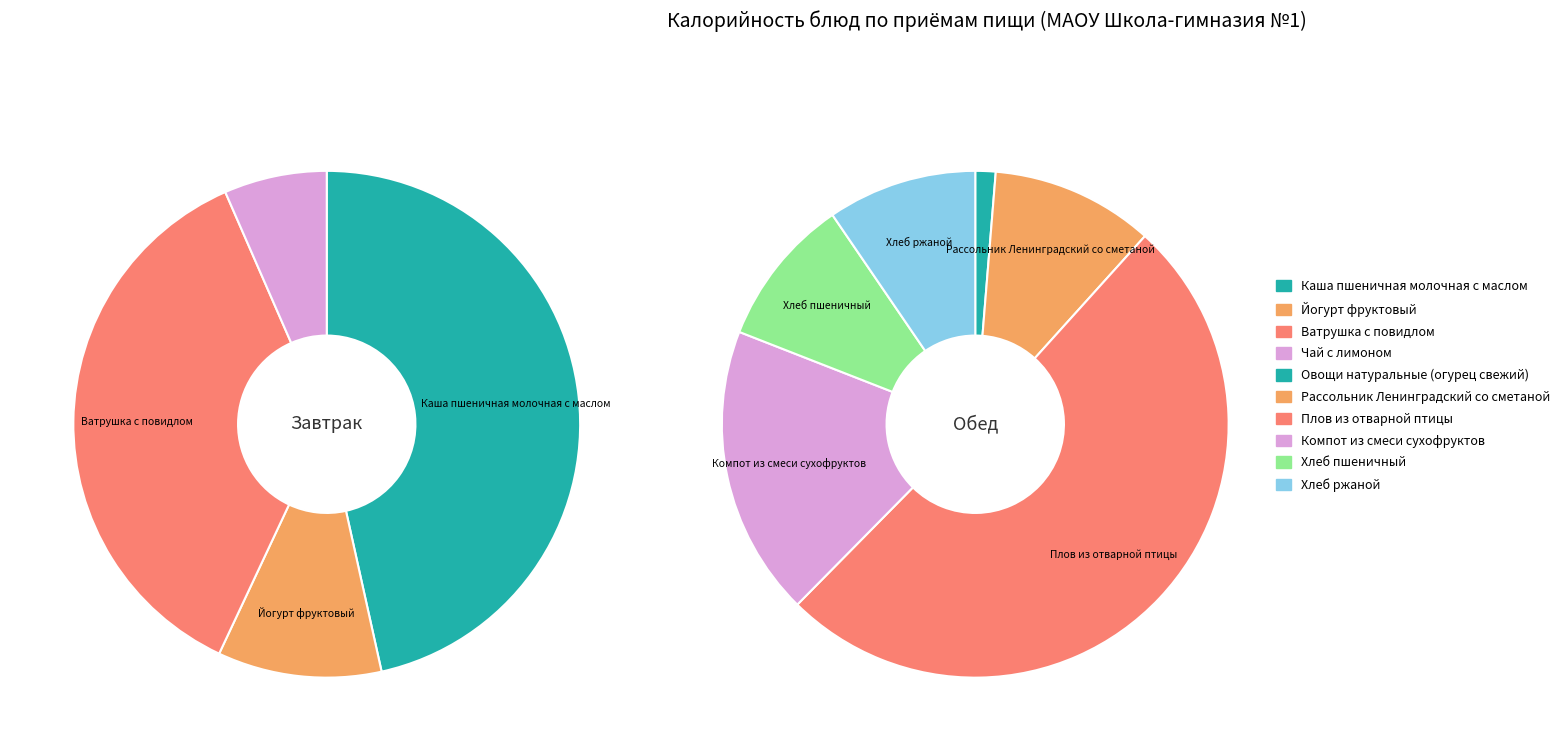

To the nearest percent, what is the difference between the Обед and Завтрак slice percentages?

2%